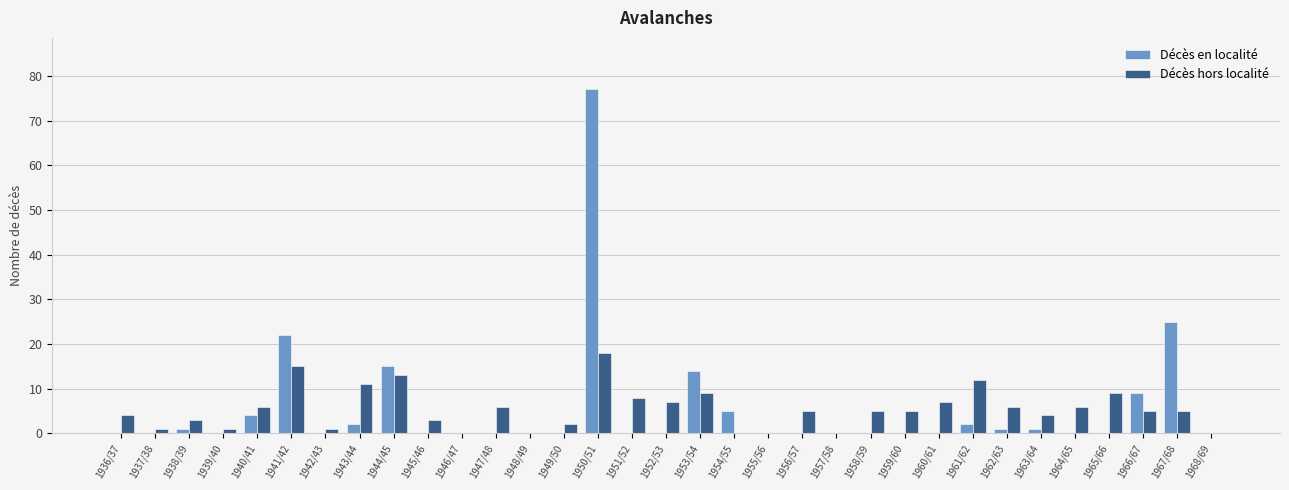

Where is Décès en localité nearest to the value 38?

1967/68